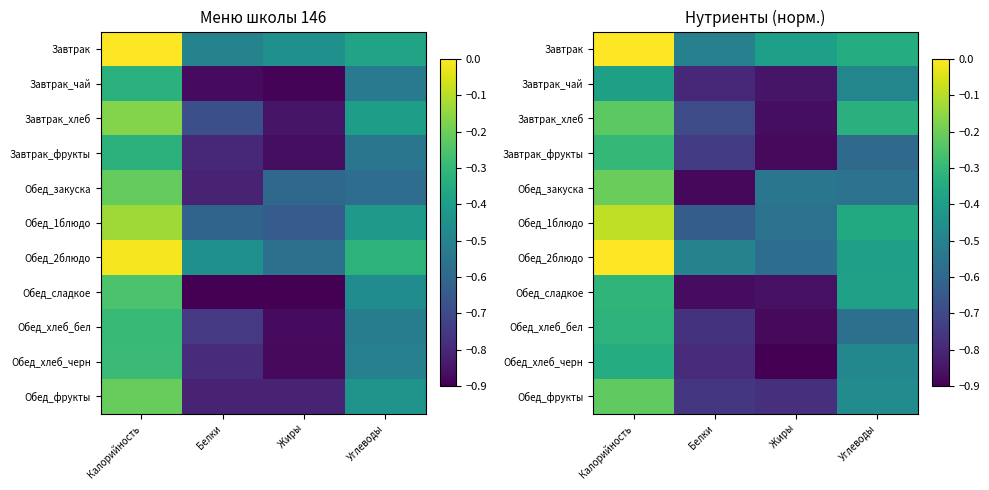

Where is Завтрак_фрукты nearest to the value 0?

Калорийность